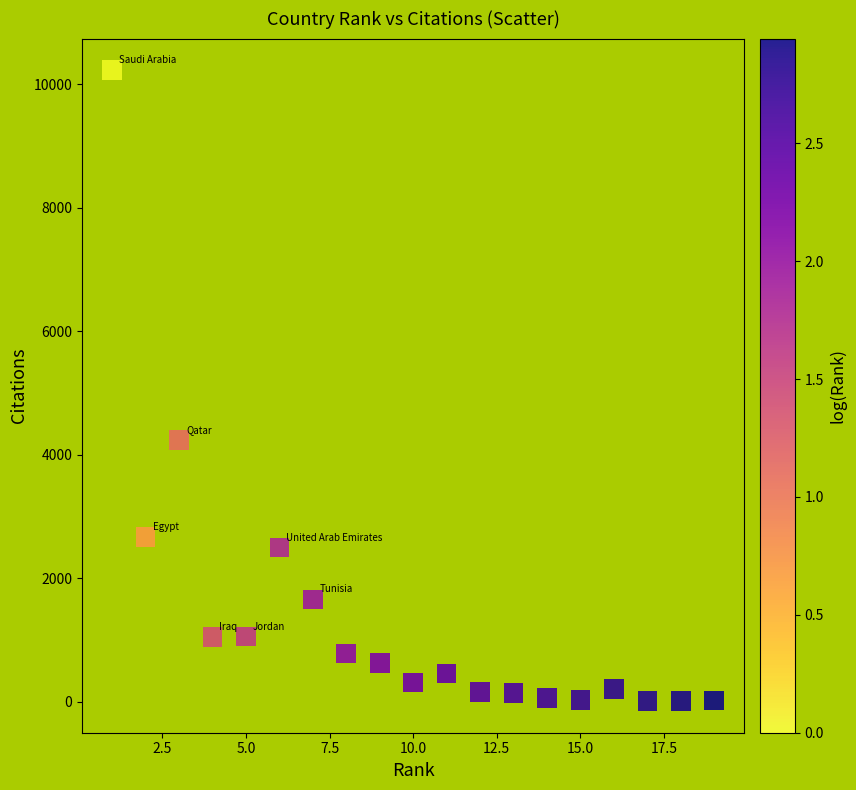

What Y value in the scatter plot is closest to 5118?

4239